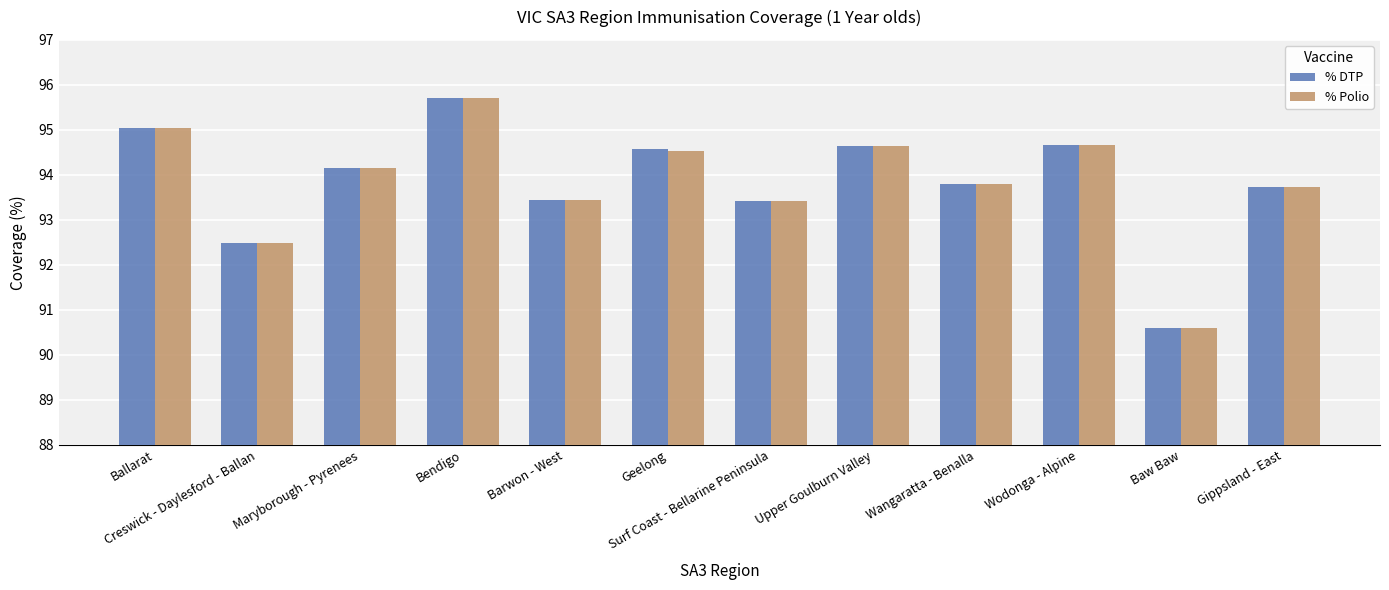

At which label does % DTP first exceed 94?

Ballarat